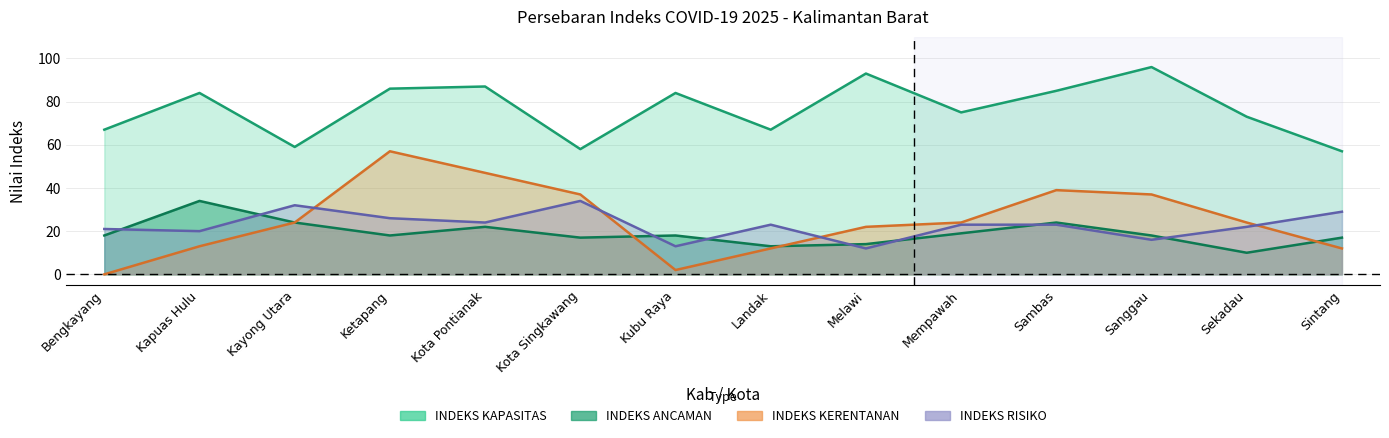

True or false: INDEKS KERENTANAN and INDEKS KAPASITAS intersect in this chart.

False